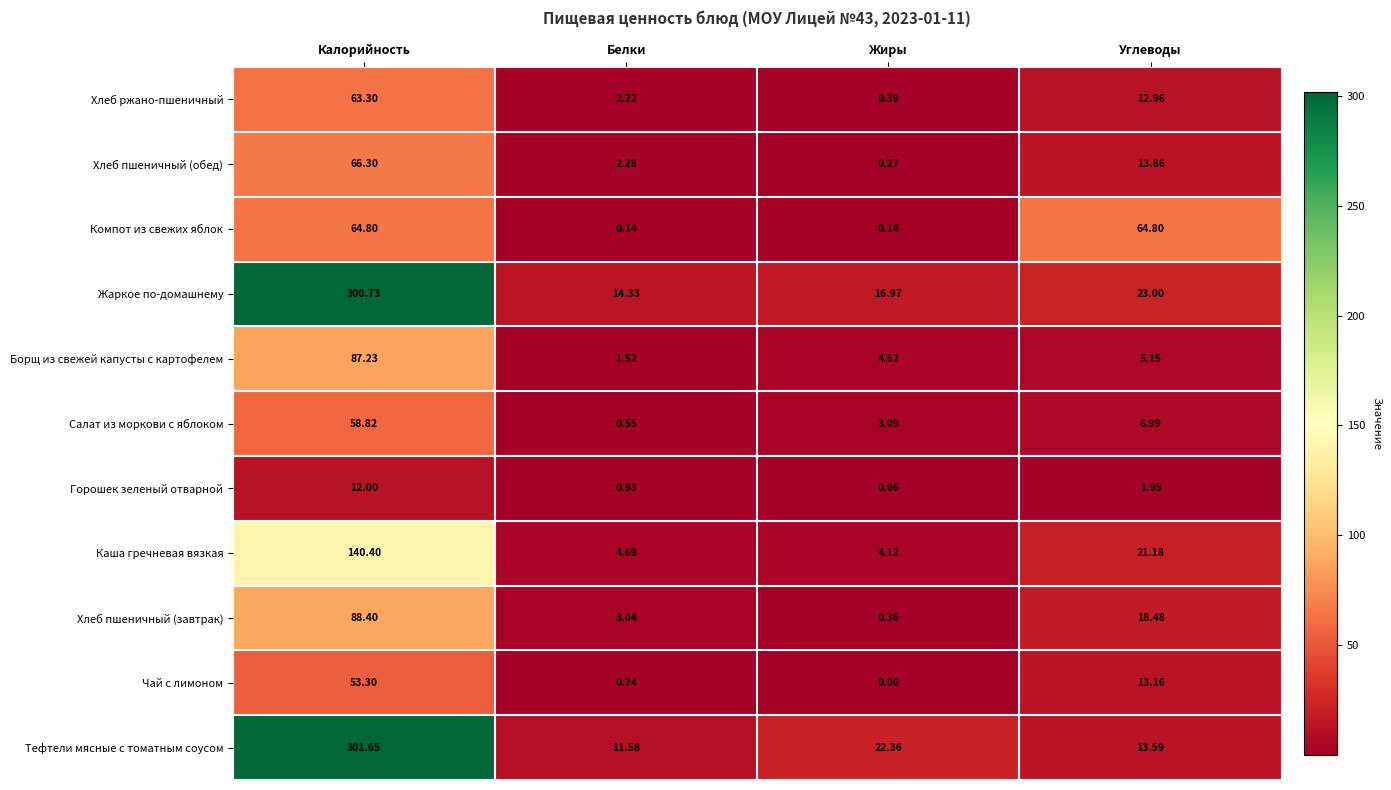

List the series in order of their peak value, highest first.

Тефтели мясные с томатным соусом, Жаркое по-домашнему, Каша гречневая вязкая, Хлеб пшеничный (завтрак), Борщ из свежей капусты с картофелем, Хлеб пшеничный (обед), Компот из свежих яблок, Хлеб ржано-пшеничный, Салат из моркови с яблоком, Чай с лимоном, Горошек зеленый отварной